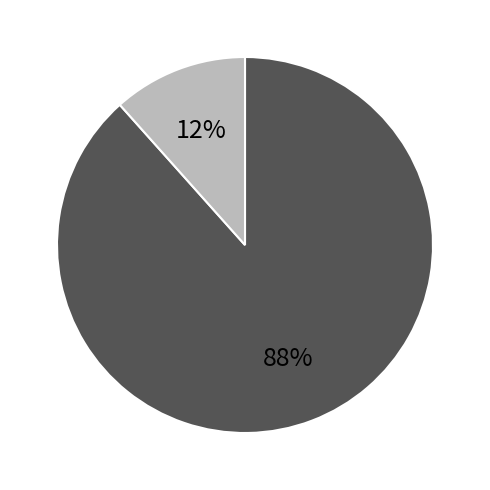

To the nearest percent, what is the average slice percentage?

50%